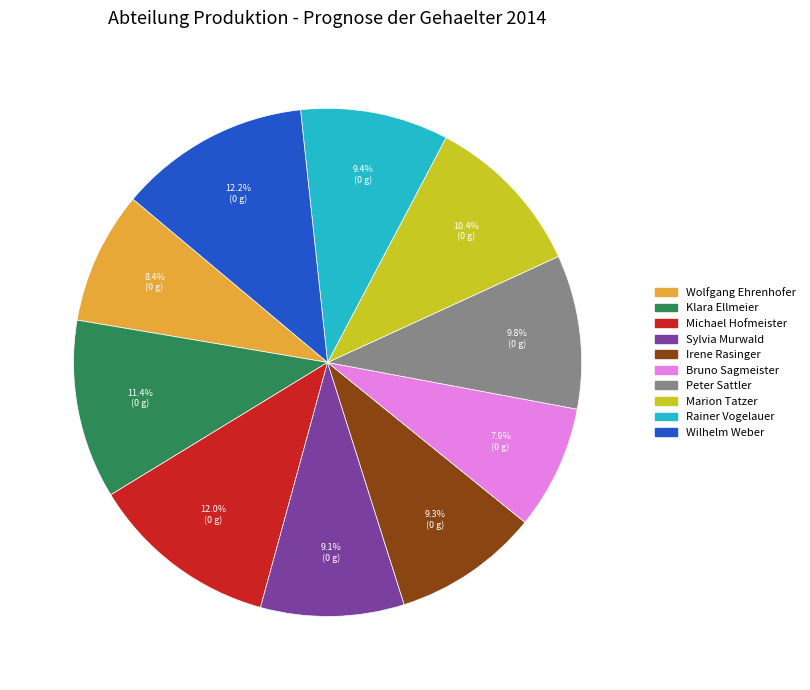

Does Wolfgang Ehrenhofer account for over 50% of the chart?

No